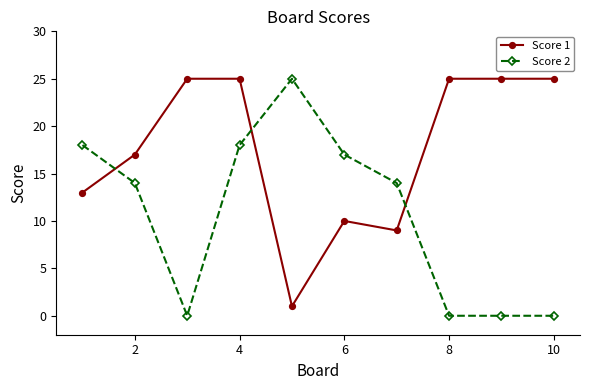

Rank the series by their average value, from highest to lowest.

Score 1, Score 2